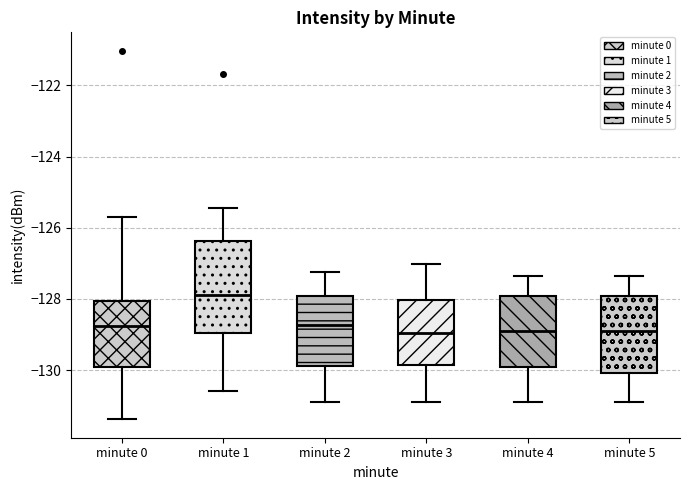

Reading left to right, transcribe this box plot: for each box, give where its median line is, the range the box spans, and where its two whiskers end, as read against the y-axis. The values are not printed on the chart, so give them approximately, as read against the axis.

minute 0: median -128.8, box -130.0 to -128.0, whiskers -131.4 to -125.8
minute 1: median -127.8, box -129.0 to -126.4, whiskers -130.6 to -125.4
minute 2: median -128.8, box -129.8 to -128.0, whiskers -130.8 to -127.2
minute 3: median -129.0, box -129.8 to -128.0, whiskers -131.0 to -127.0
minute 4: median -129.0, box -130.0 to -128.0, whiskers -130.8 to -127.4
minute 5: median -129.0, box -130.0 to -128.0, whiskers -130.8 to -127.4